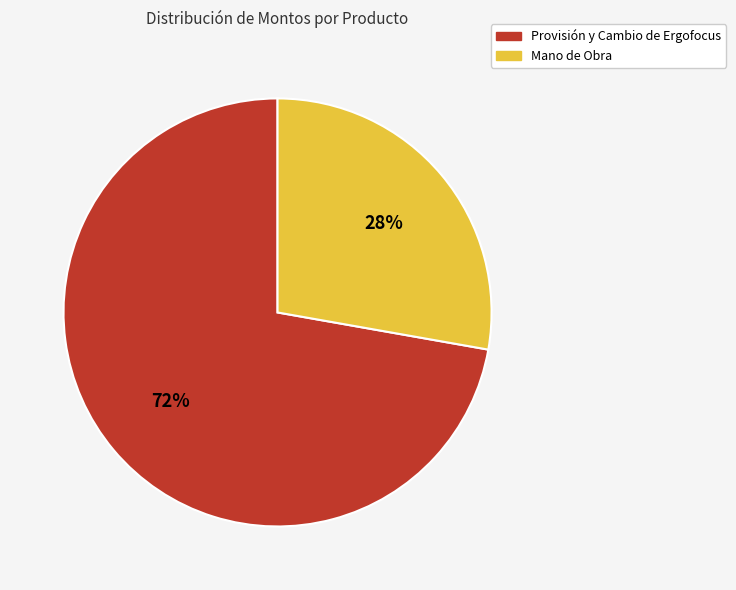

Is the sum of Mano de Obra and Provisión y Cambio de Ergofocus greater than half?

Yes